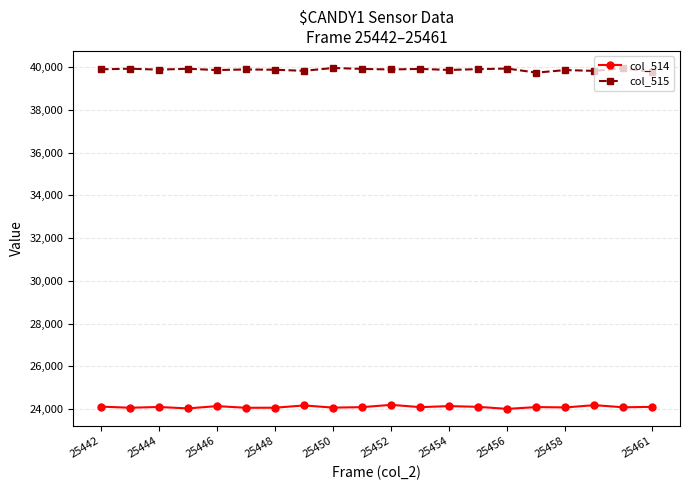

True or false: col_514 has more than 0 interior local peaks.

True